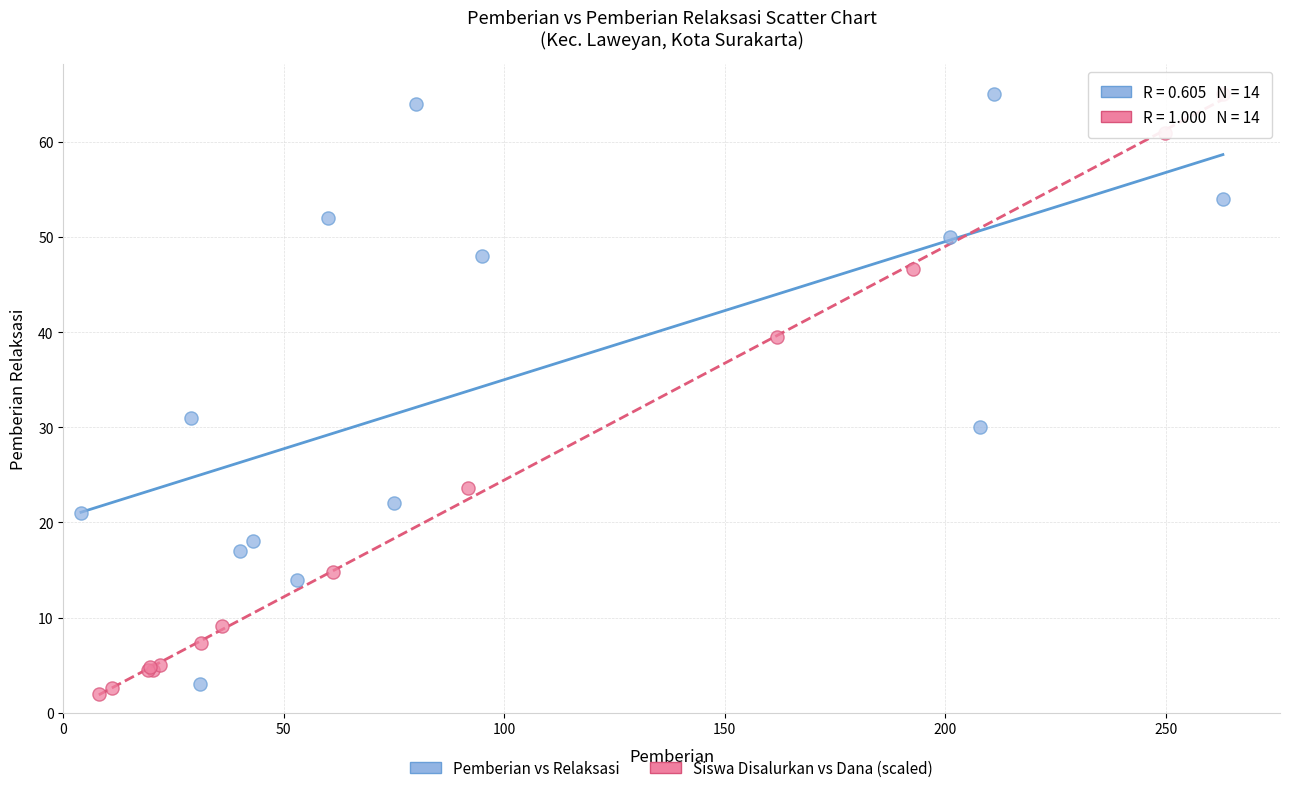

What are all the series names shown in the legend?

Pemberian vs Relaksasi, Siswa Disalurkan vs Dana (scaled)